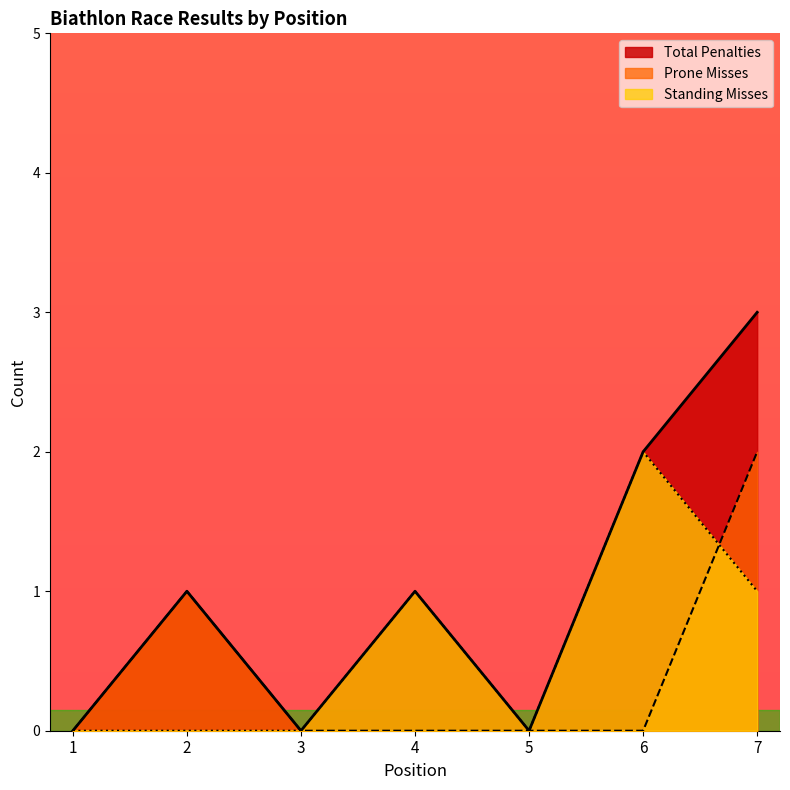

What are all the series names shown in the legend?

Total Penalties, Prone Misses, Standing Misses